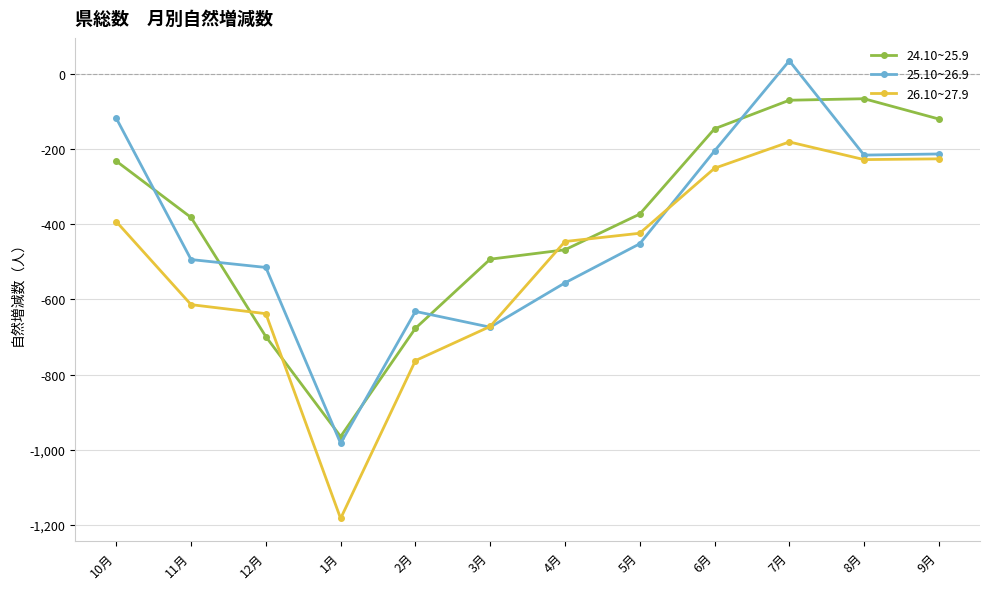

How many times do 25.10~26.9 and 24.10~25.9 cross each other?

7